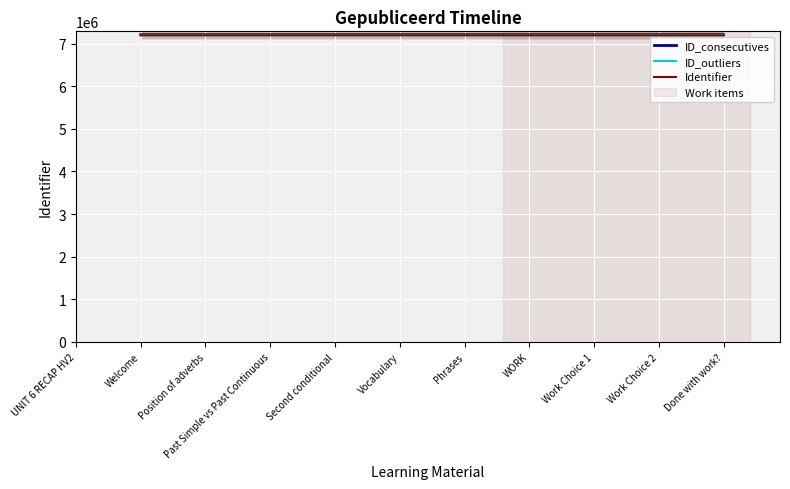

Where is the first local minimum for Identifier?

WORK